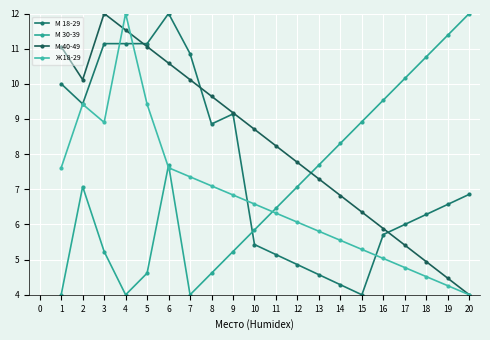

How many lines are shown in the chart?

4